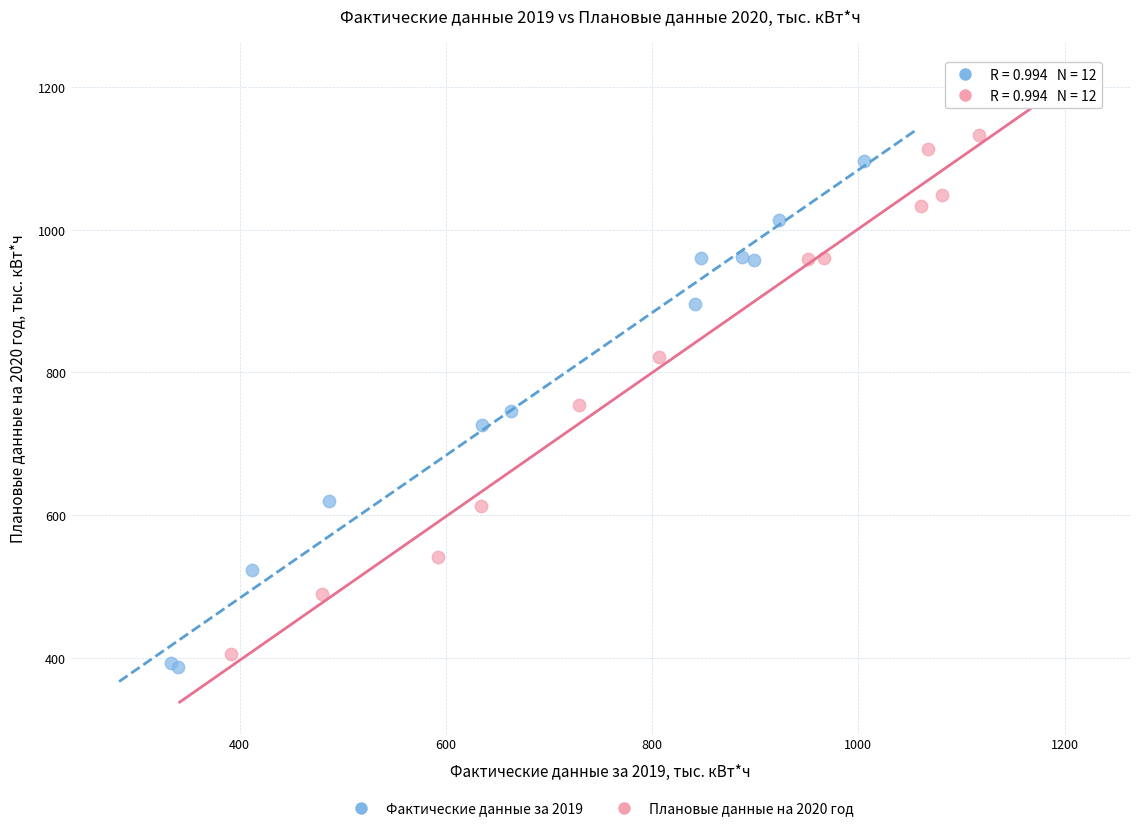

Which series reaches the minimum Y coordinate?

Фактические данные за 2019